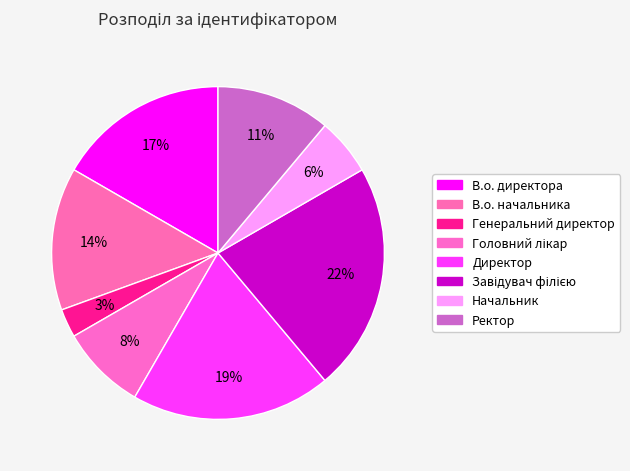

Do Ректор and В.о. директора together represent more than half of the pie?

No